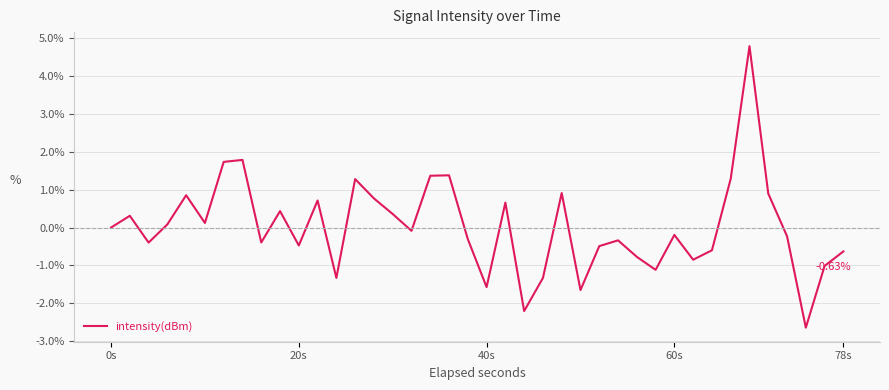

How many lines are shown in the chart?

1